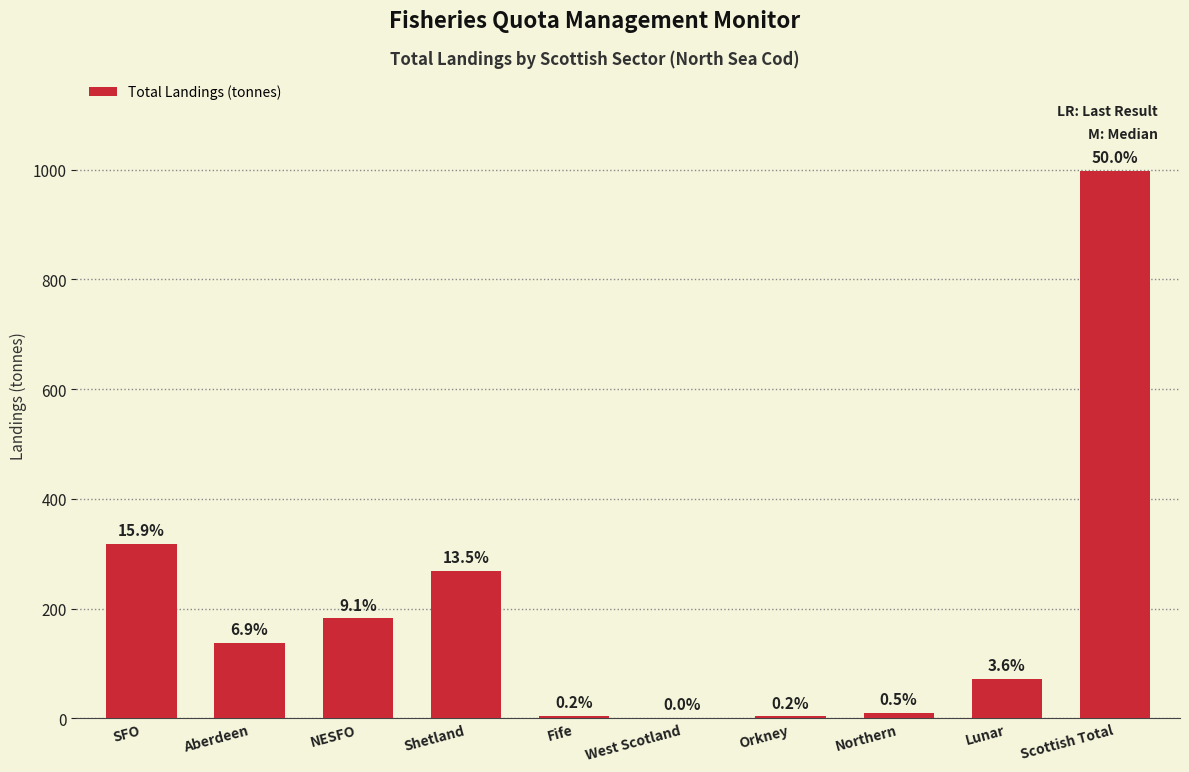

What is the value of the 6th bar from the left?

0.8